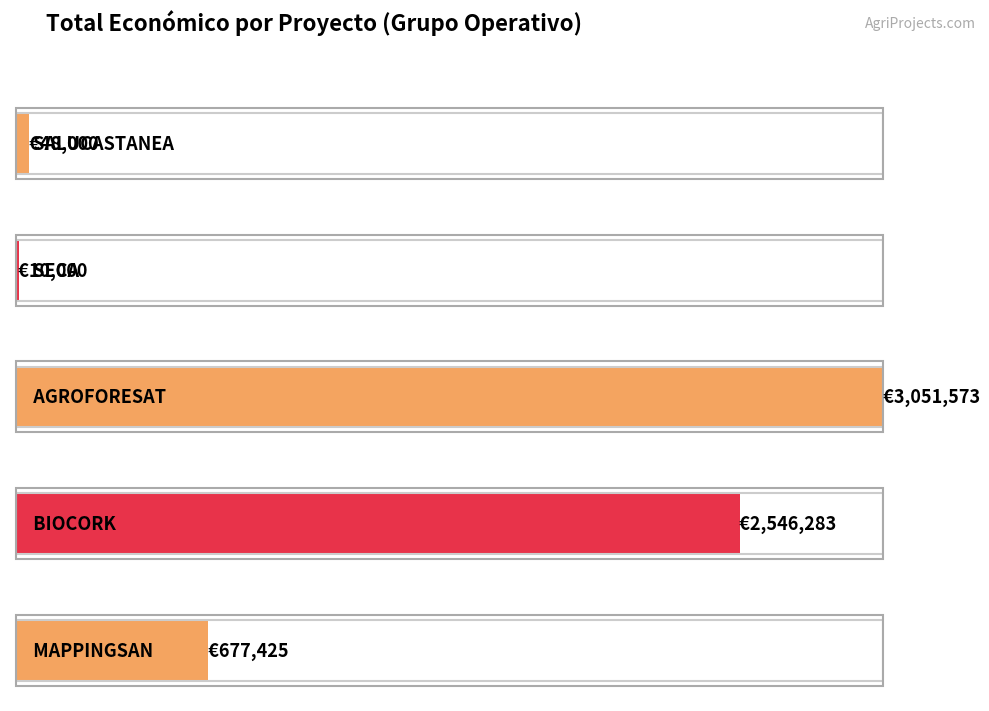

What is the label of the 5th bar from the right?

SALUCASTANEA